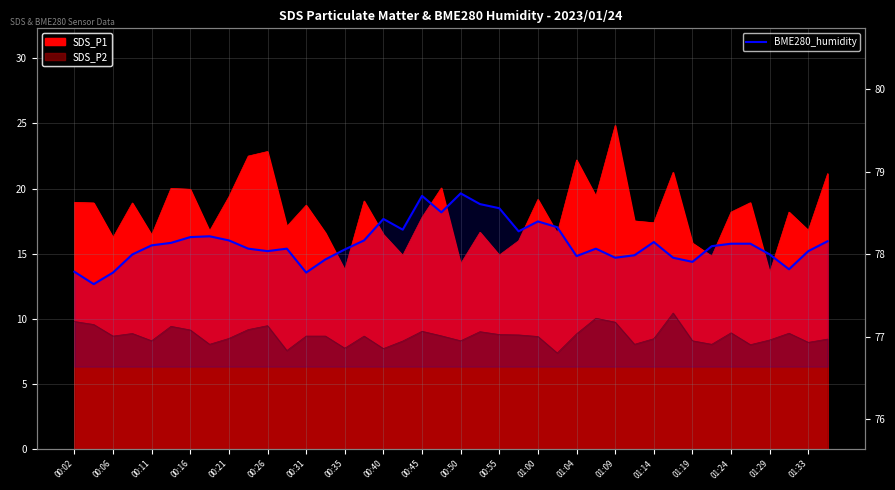

What is the change in value from 00:02 to 01:29?

+0.2